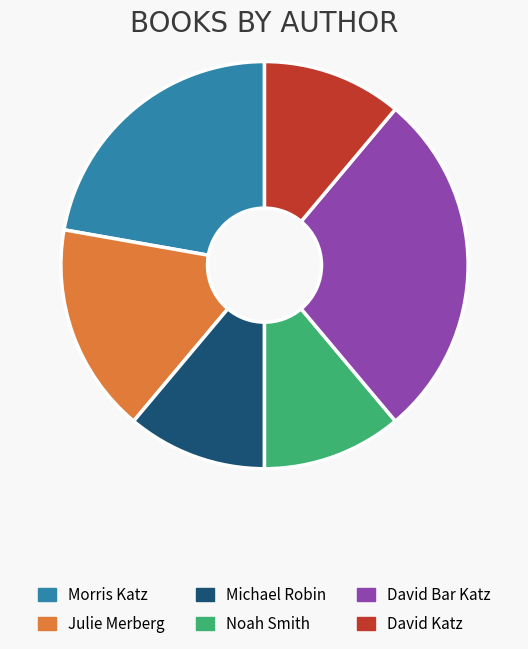

Is there any slice that represents more than half of the pie?

No